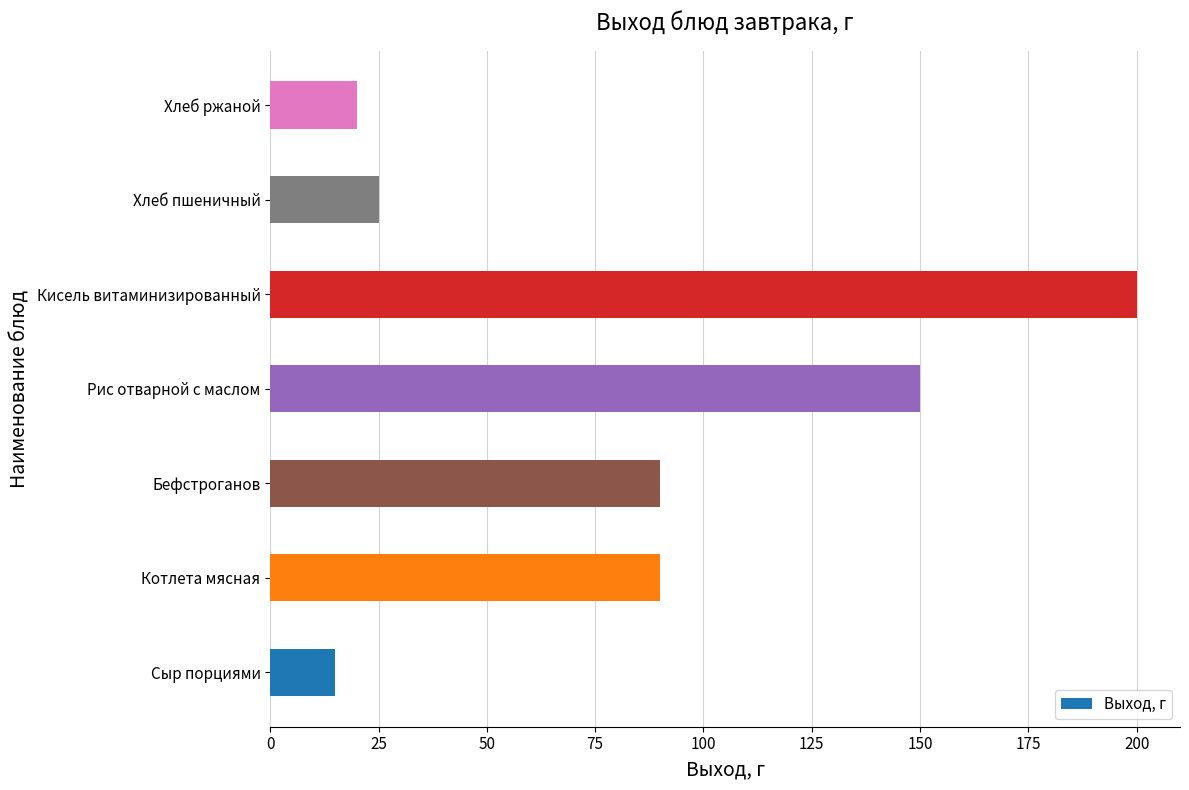

Which has a higher value, Бефстроганов or Хлеб пшеничный?

Бефстроганов